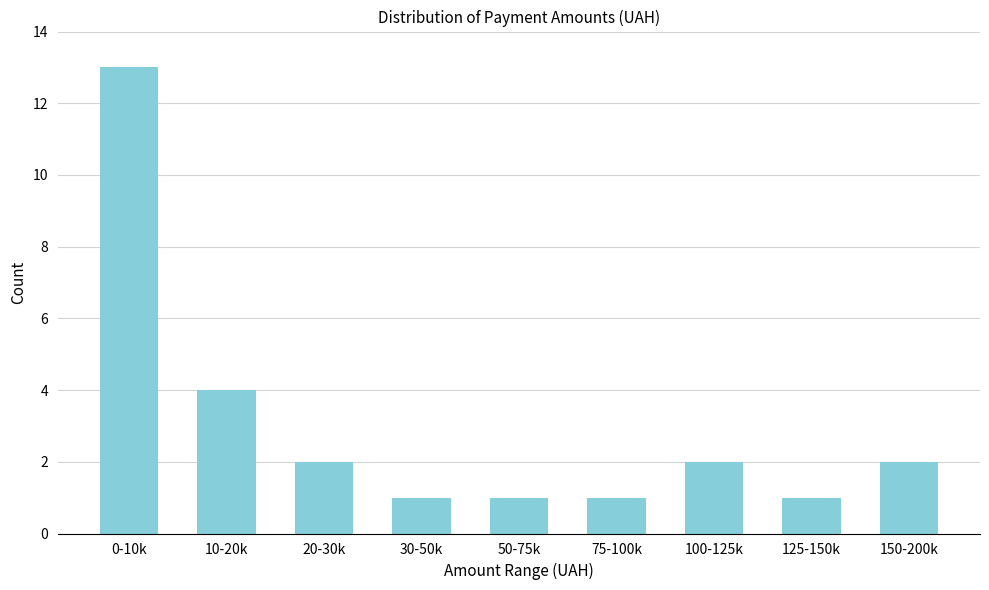

Reading right to left, what are all the values shown in this chart?

150-200k=2	125-150k=1	100-125k=2	75-100k=1	50-75k=1	30-50k=1	20-30k=2	10-20k=4	0-10k=13